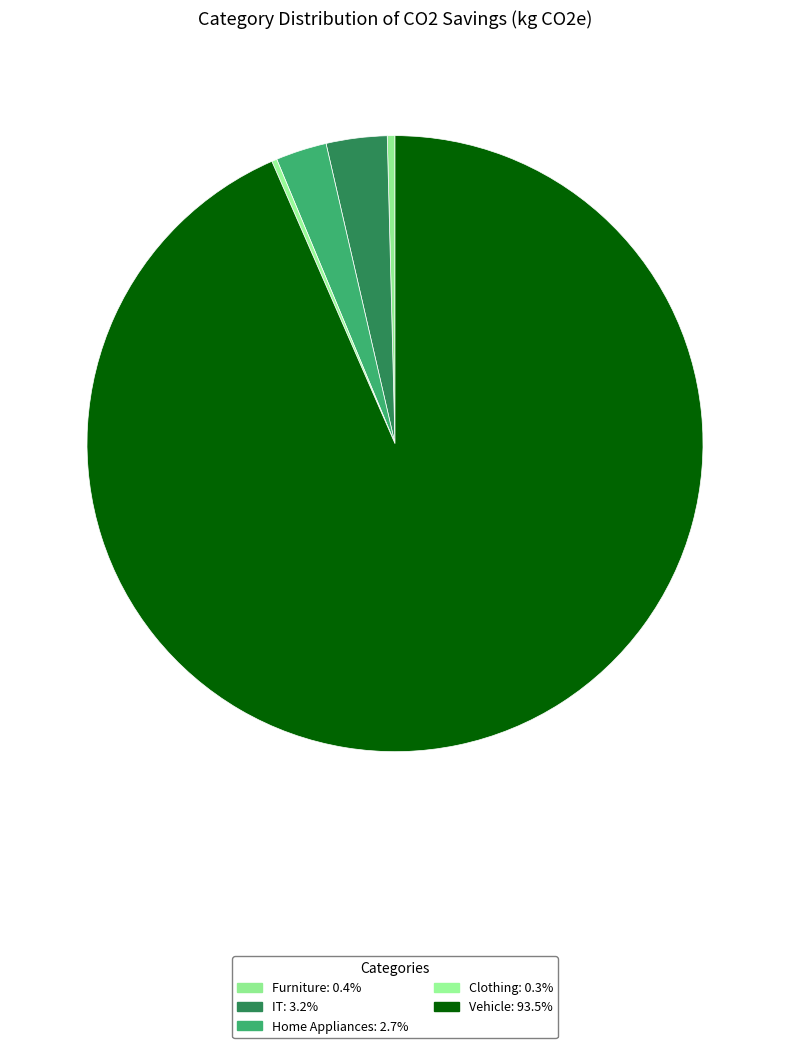

Do Clothing and IT together represent more than half of the pie?

No